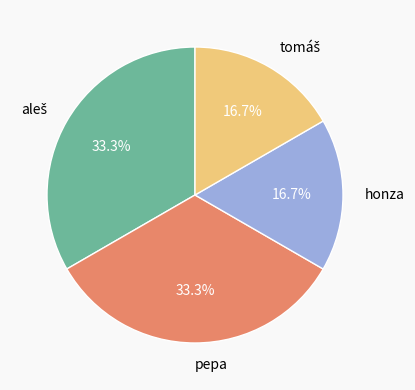

Between pepa and honza, which is larger?

pepa